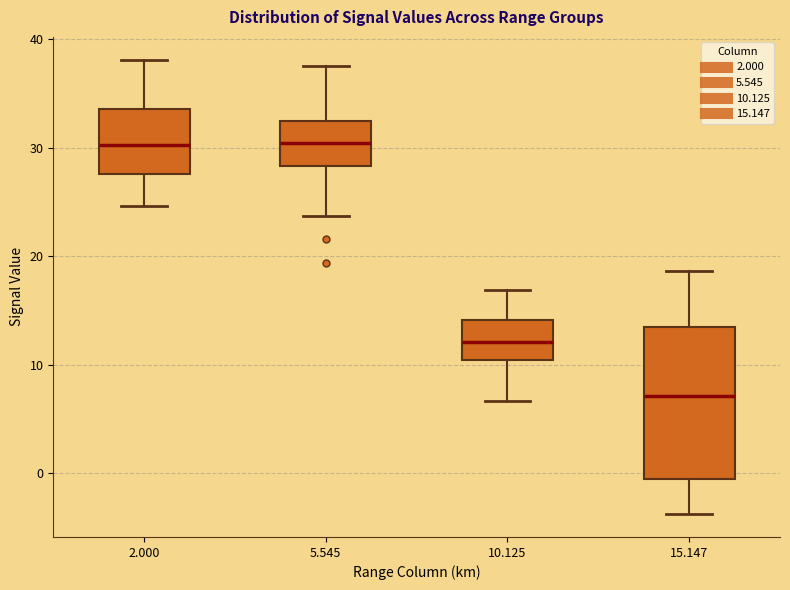

Reading left to right, transcribe this box plot: for each box, give where its median line is, the range the box spans, and where its two whiskers end, as read against the y-axis. The values are not printed on the chart, so give them approximately, as read against the axis.

2.000: median 30, box 28 to 34, whiskers 25 to 38
5.545: median 30, box 28 to 32, whiskers 24 to 38
10.125: median 12, box 10 to 14, whiskers 7 to 17
15.147: median 7, box -1 to 14, whiskers -4 to 19